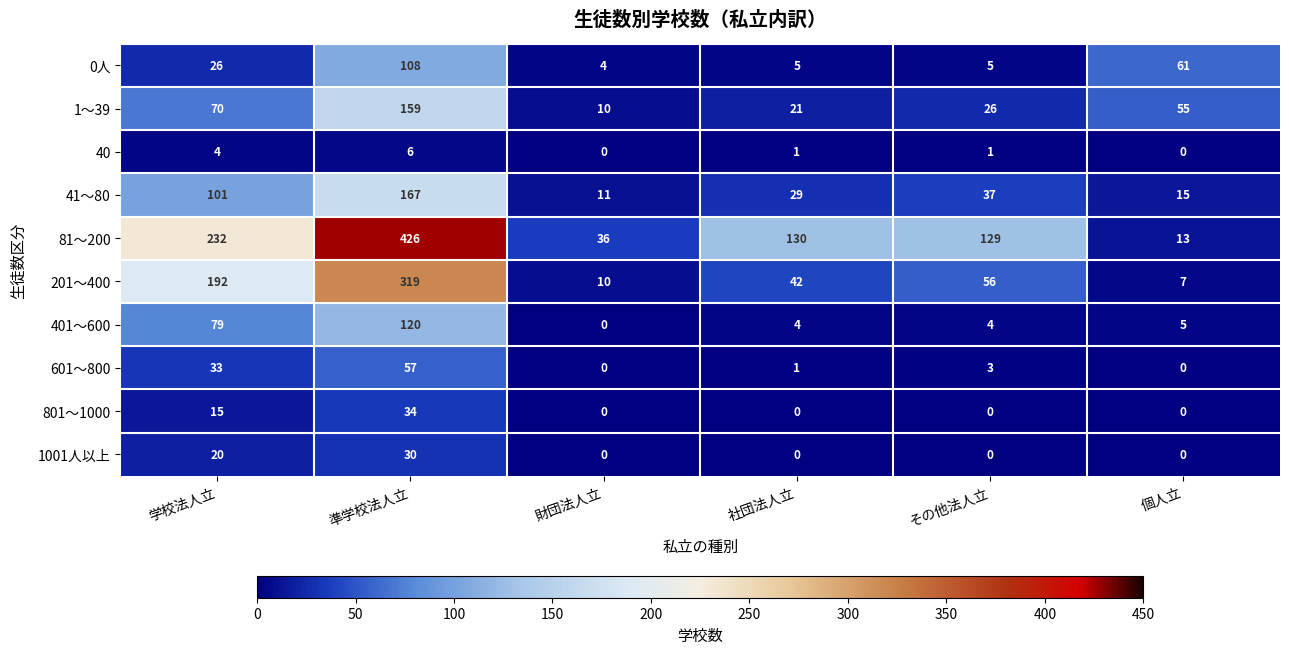

Which category has the highest value across all series?

準学校法人立